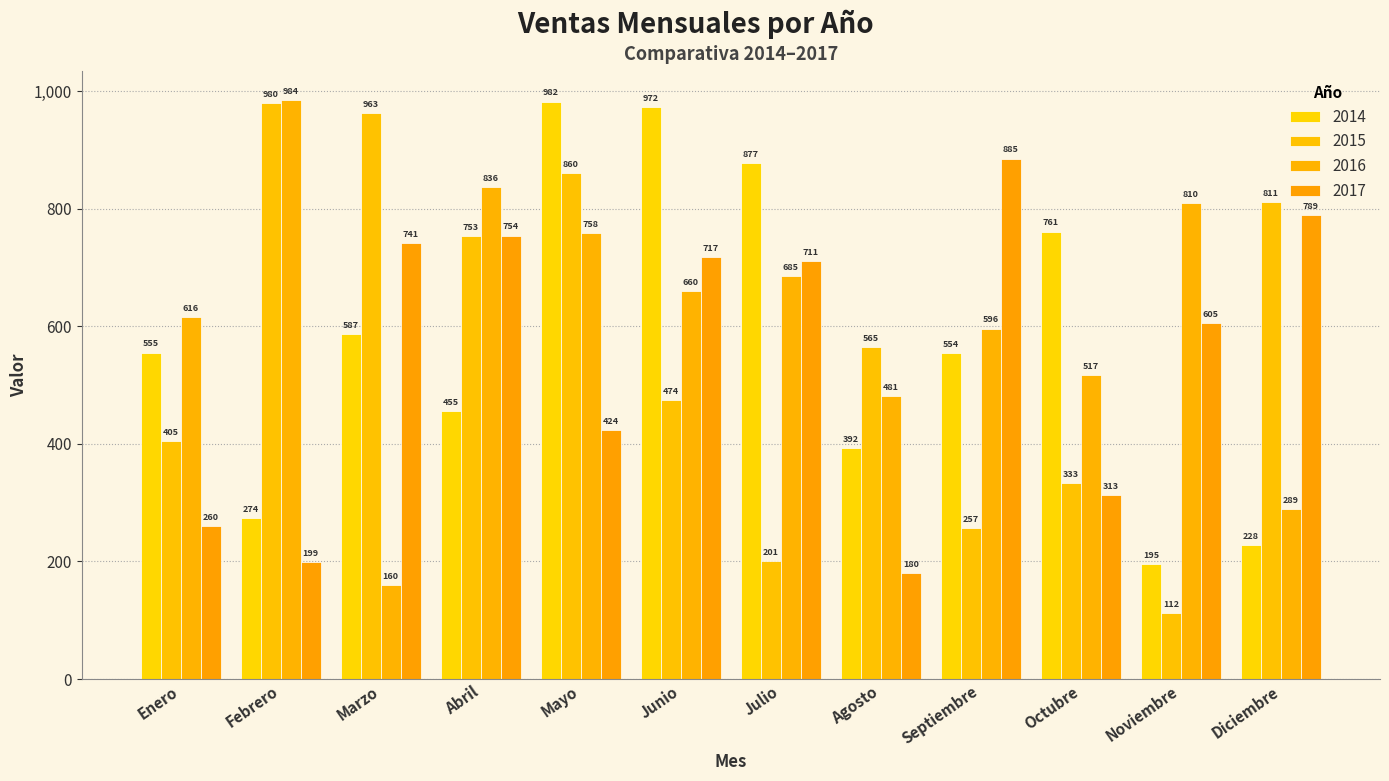

What is the total value across all series at Marzo?

2451